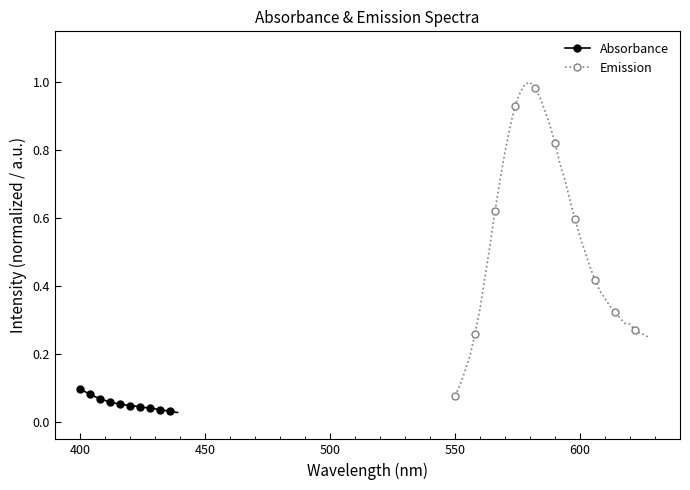

Rank the series by their average value, from highest to lowest.

Emission, Absorbance